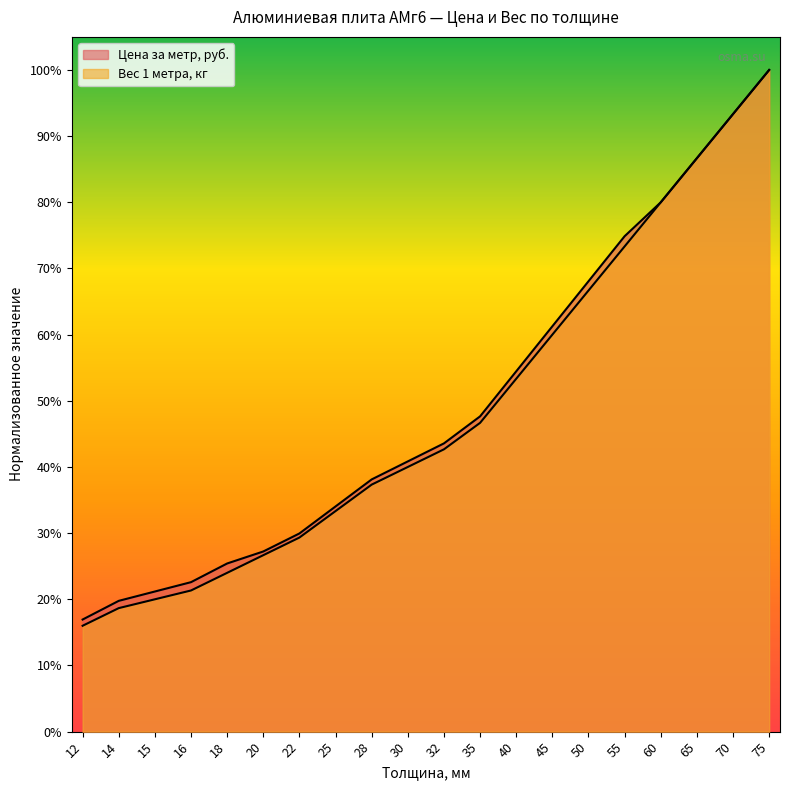

Is the value of Вес 1 метра, кг at 25 greater than the value of Цена за метр, руб. at 16?

Yes